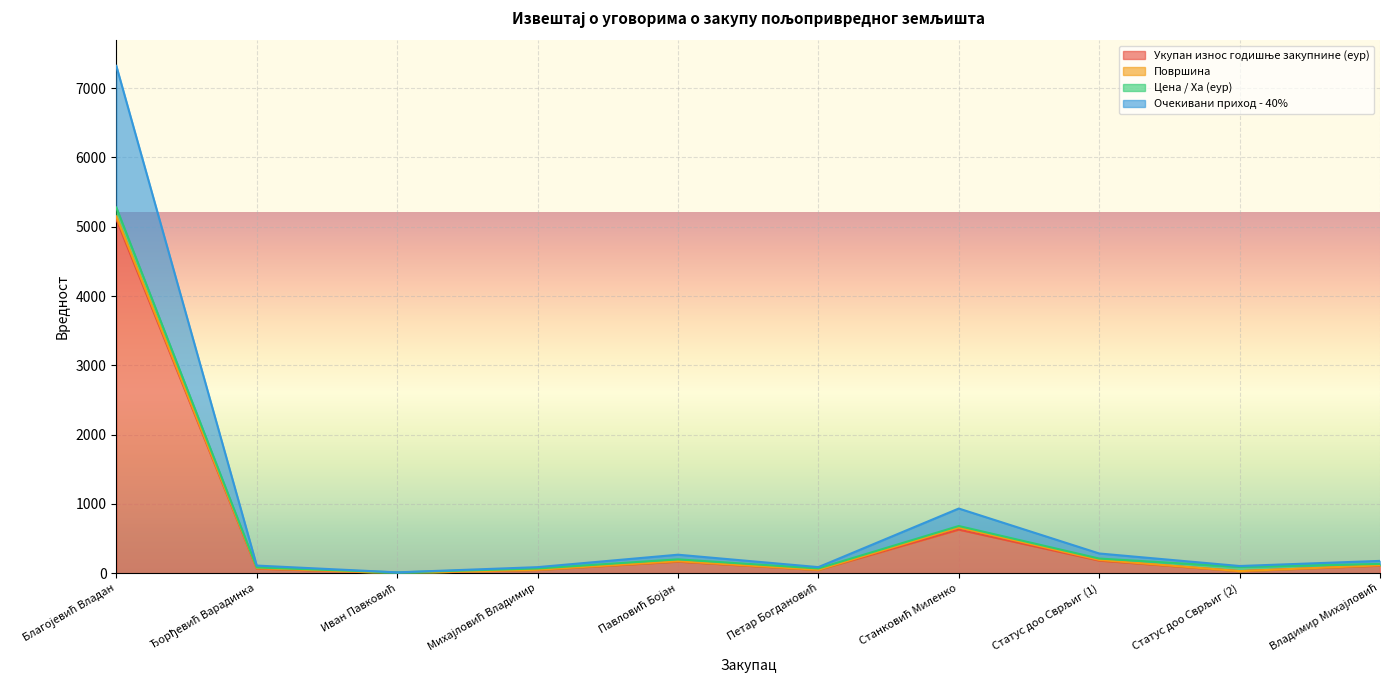

Where is the first local maximum for Очекивани приход - 40%?

Павловић Бојан